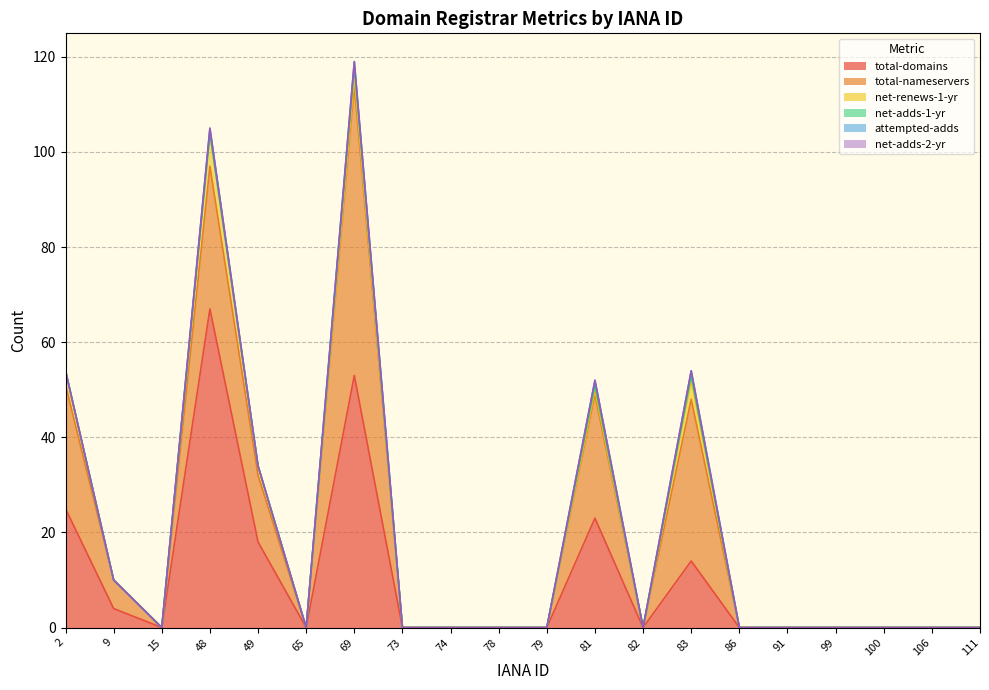

True or false: attempted-adds and net-adds-2-yr intersect in this chart.

False